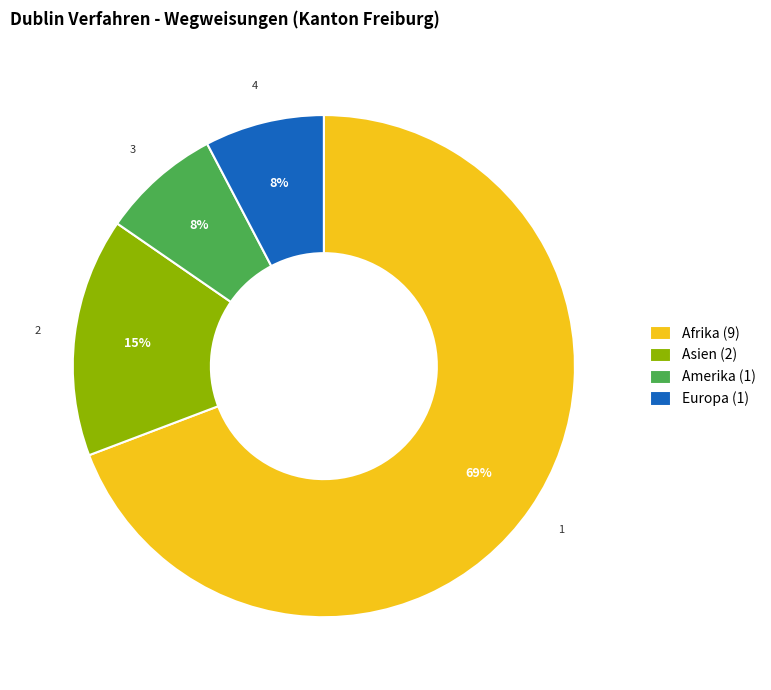

To the nearest percent, what is the average slice percentage?

25%